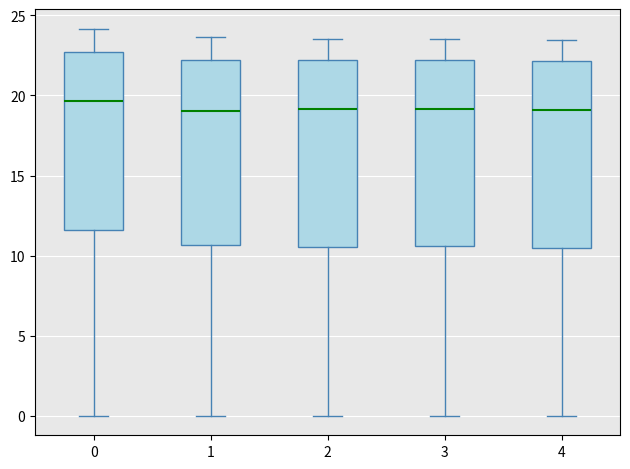

Reading left to right, transcribe this box plot: for each box, give where its median line is, the range the box spans, and where its two whiskers end, as read against the y-axis. The values are not printed on the chart, so give them approximately, as read against the axis.

0: median 19.5, box 11.5 to 22.5, whiskers 0.0 to 24.0
1: median 19.0, box 10.5 to 22.0, whiskers 0.0 to 23.5
2: median 19.0, box 10.5 to 22.0, whiskers 0.0 to 23.5
3: median 19.0, box 10.5 to 22.0, whiskers 0.0 to 23.5
4: median 19.0, box 10.5 to 22.0, whiskers 0.0 to 23.5